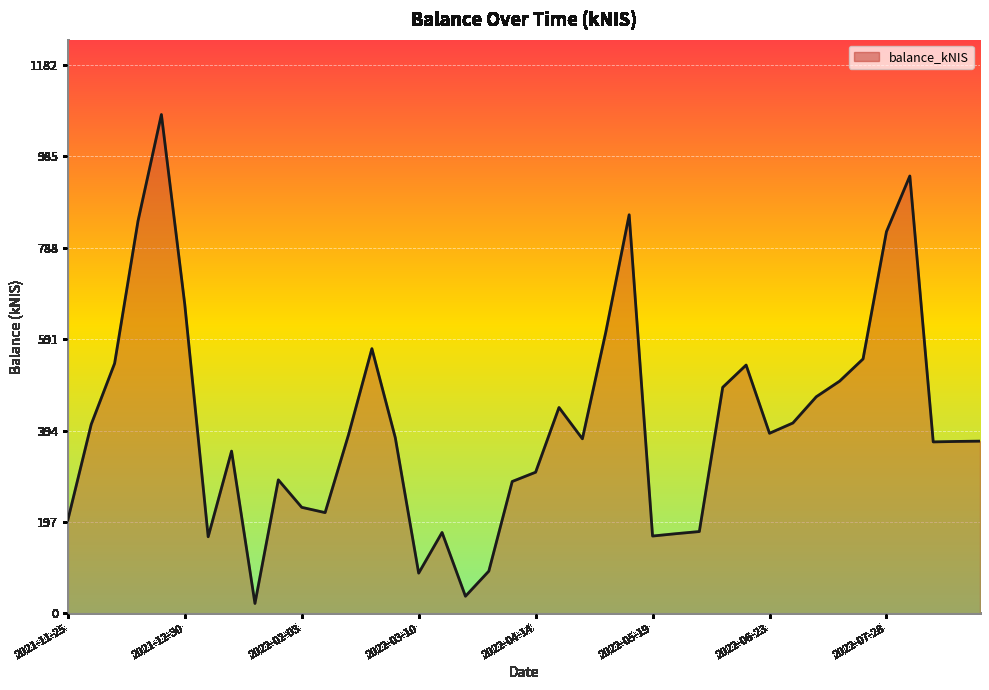

What is the maximum value shown in the chart?

1075.3